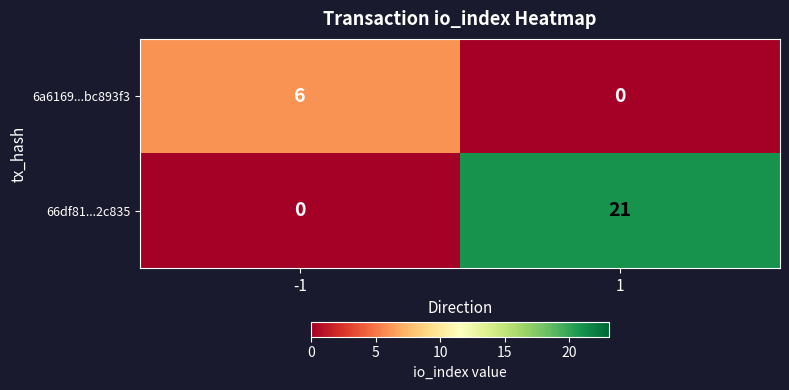

How many data points does each series have?

2